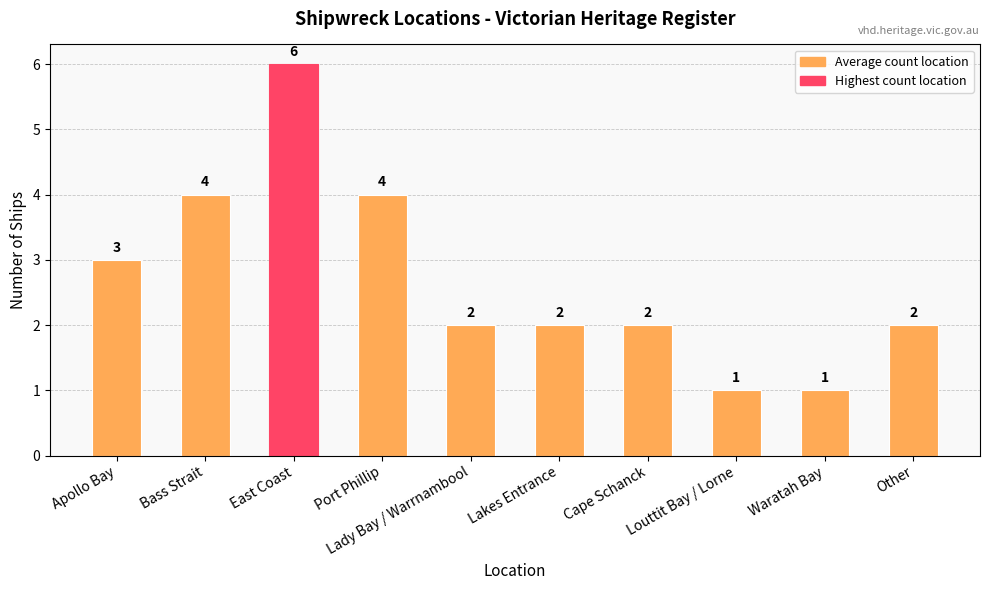

At which label is the value closest to 3?

Apollo Bay